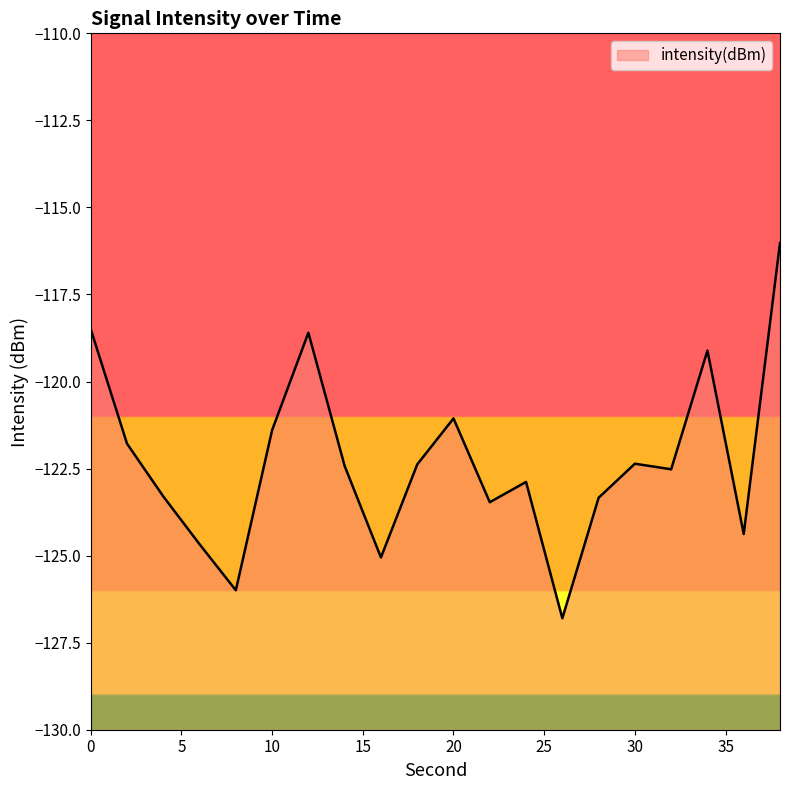

What is the sum of the values at 34 and 2?

-240.9